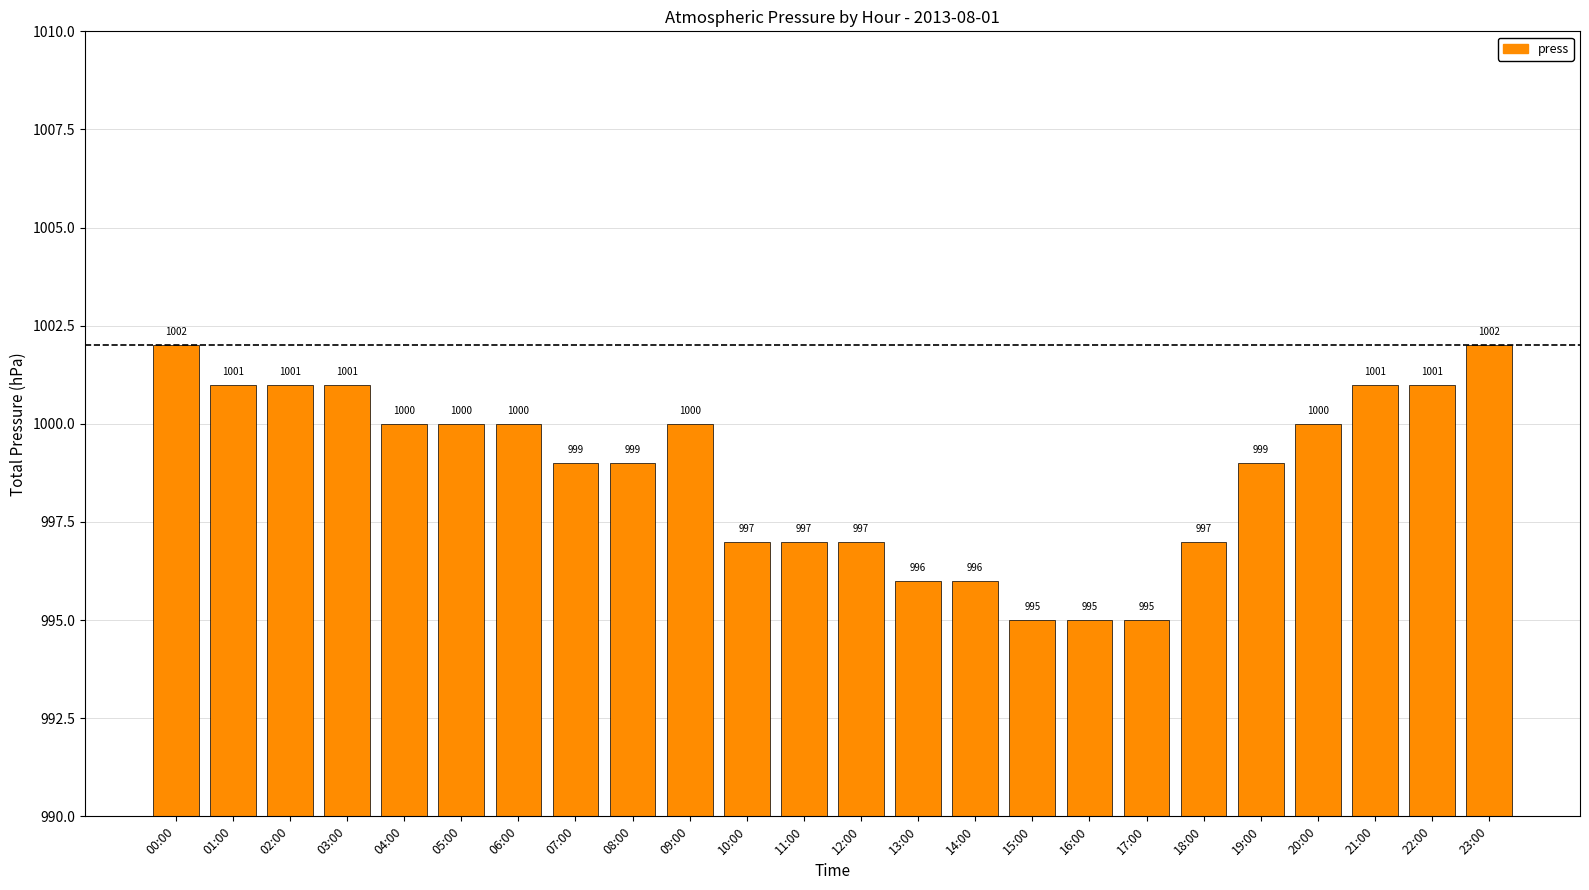

Where does the data first go above 1000?

00:00